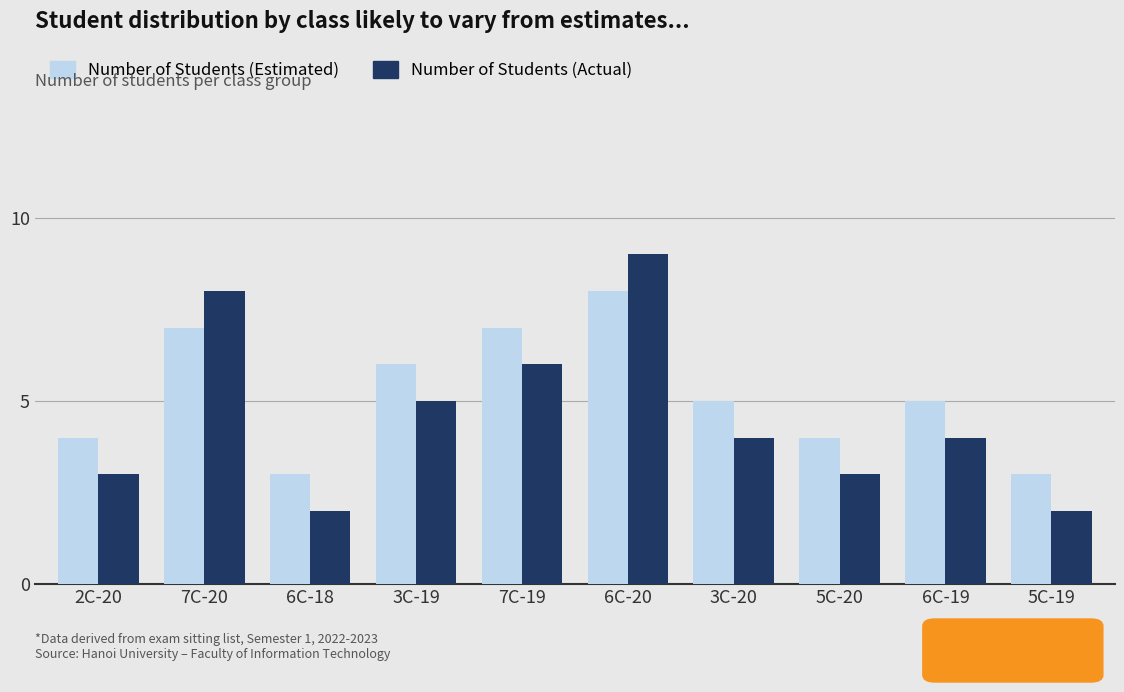

Reading right to left, extract all data points from this chart.

Number of Students (Estimated): 3	5	4	5	8	7	6	3	7	4
Number of Students (Actual): 2	4	3	4	9	6	5	2	8	3